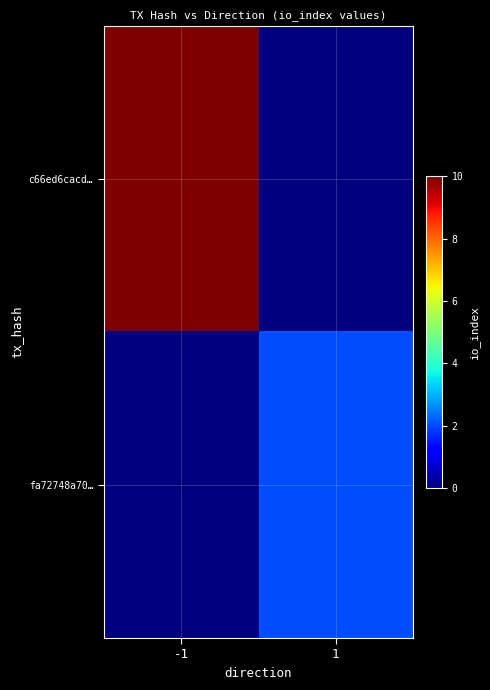

At which category is the sum across all series the highest?

-1